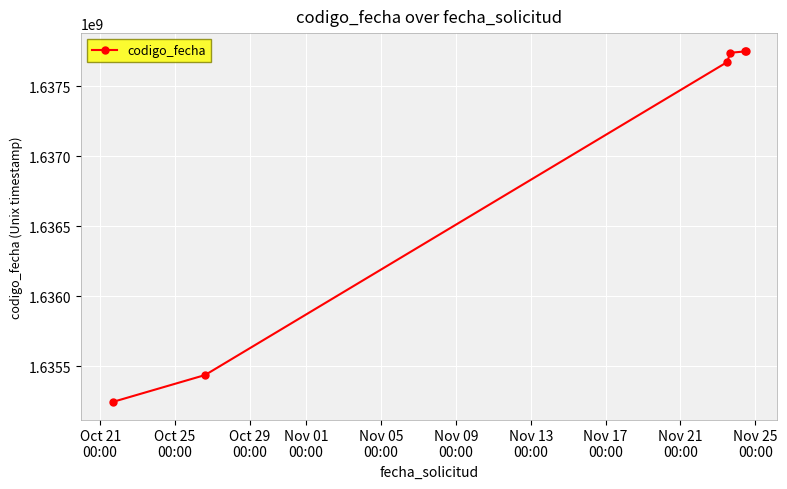

What is the difference between the second highest and second lowest values?

2313120